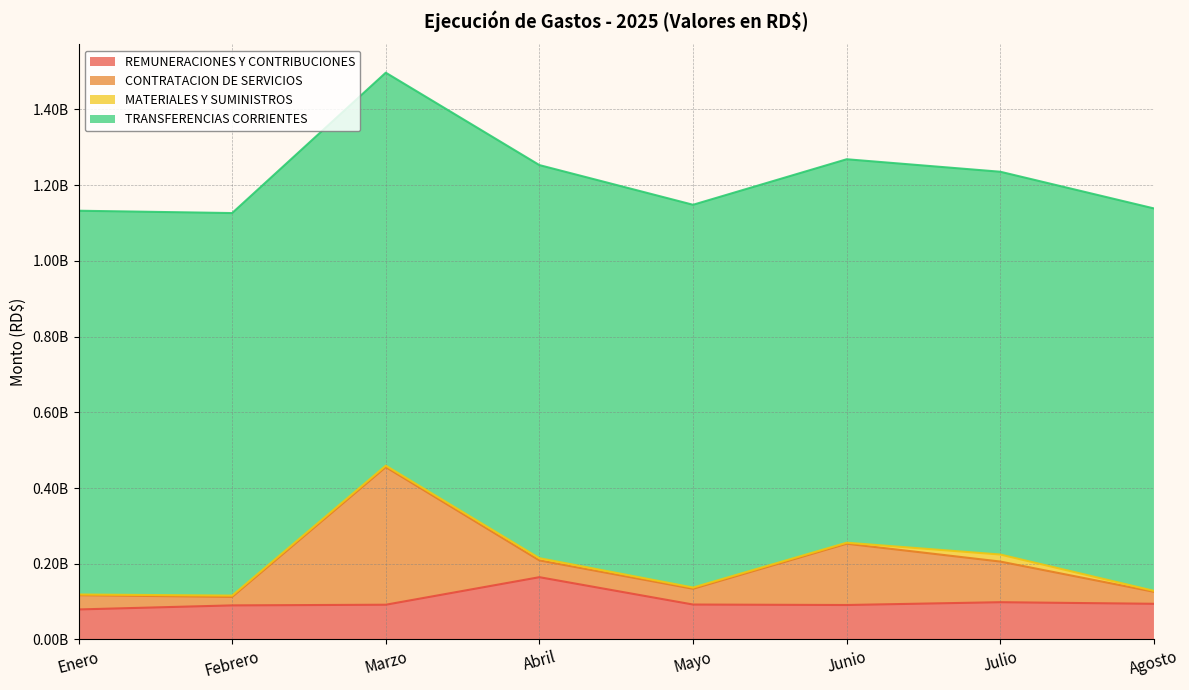

Which category has the lowest value in the CONTRATACION DE SERVICIOS series?

Febrero